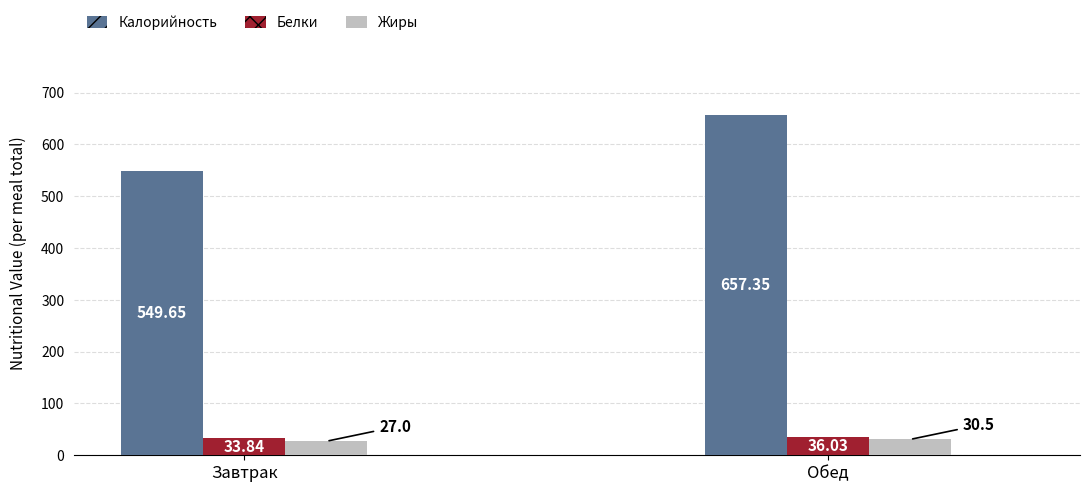

Is the value of Белки at Обед greater than the value of Жиры at Завтрак?

Yes